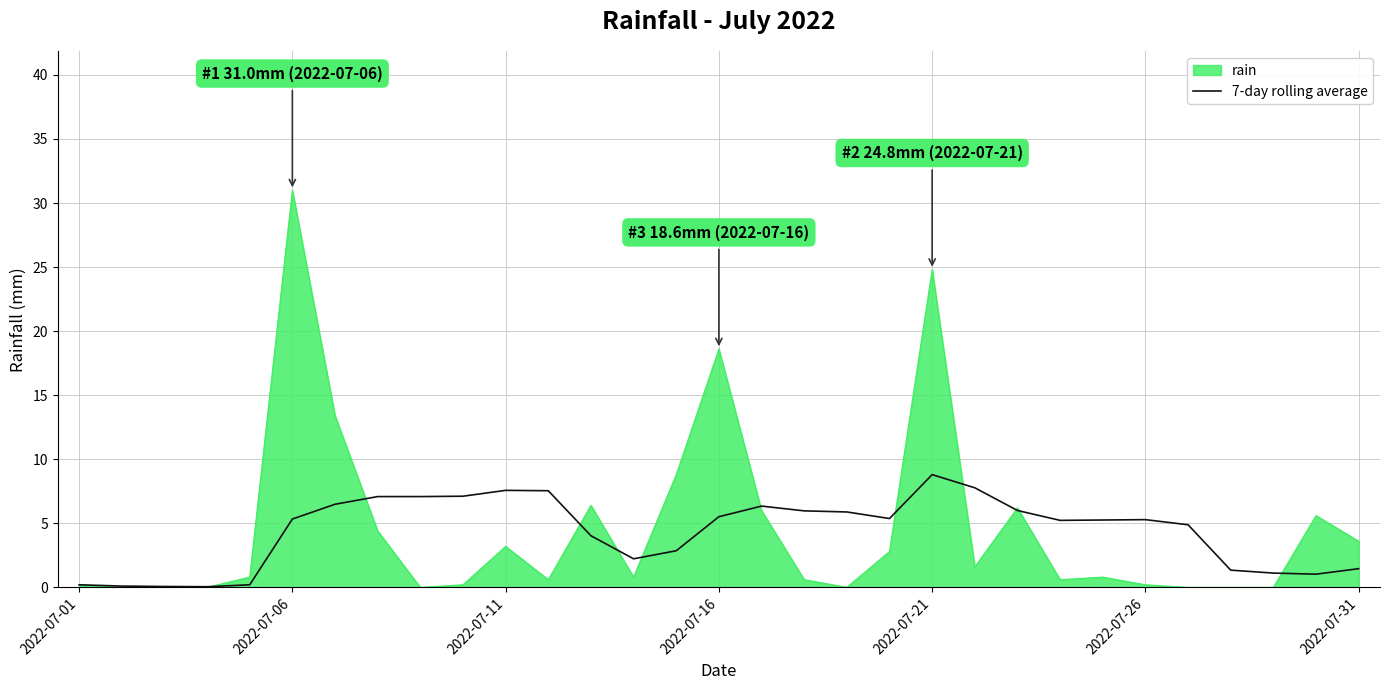

What is the maximum value shown in the chart?

31.0